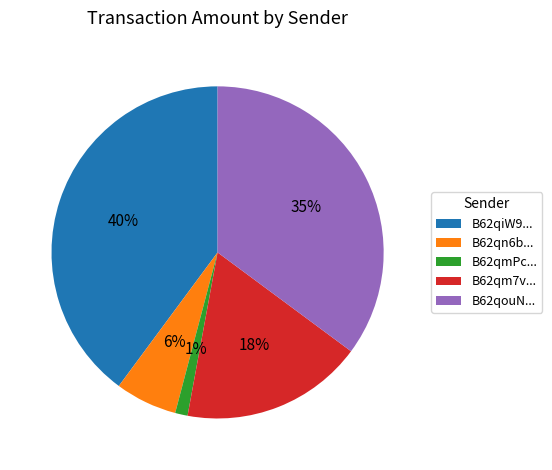

To the nearest percent, what is the average slice percentage?

20%